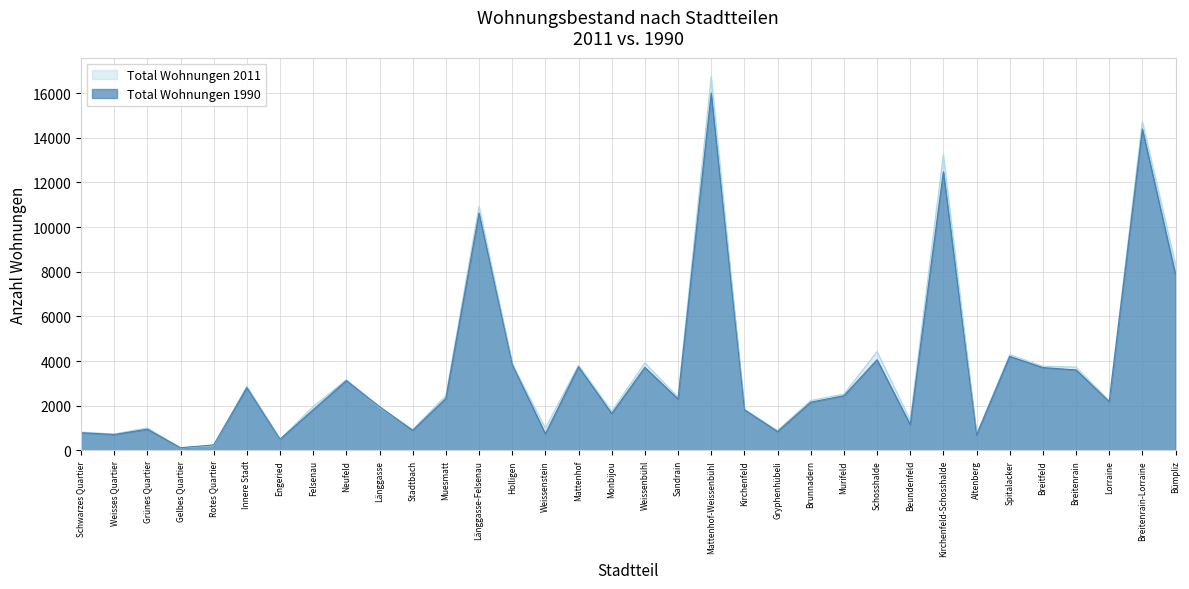

The Total Wohnungen 2011 series shows 3729 at Breitenrain. True or false?

True